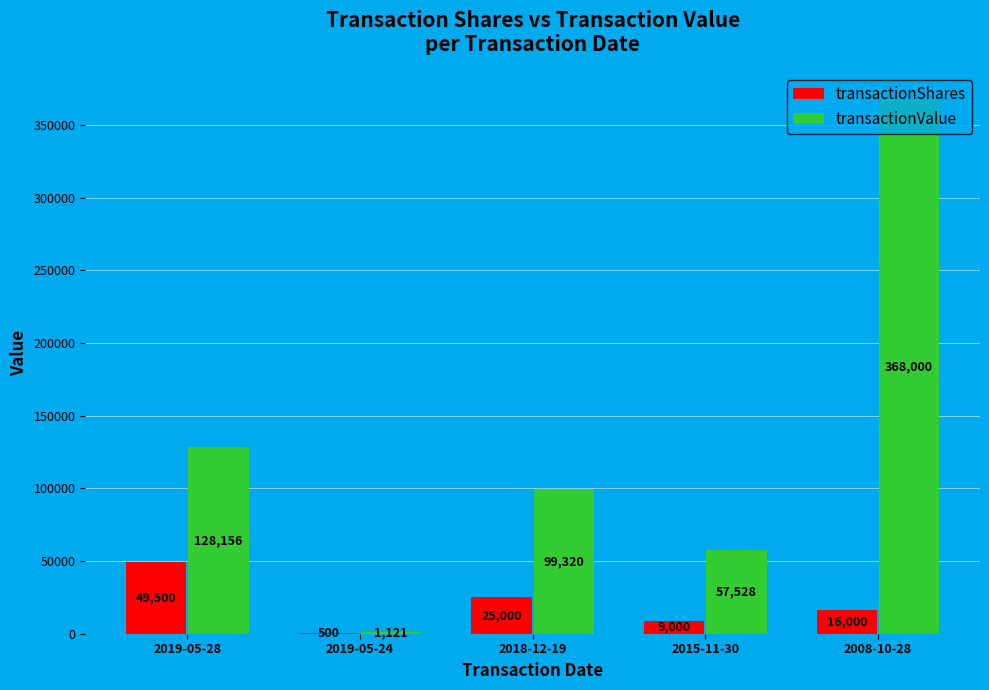

What is the sum of the transactionShares values at 2019-05-24 and 2008-10-28?

16500